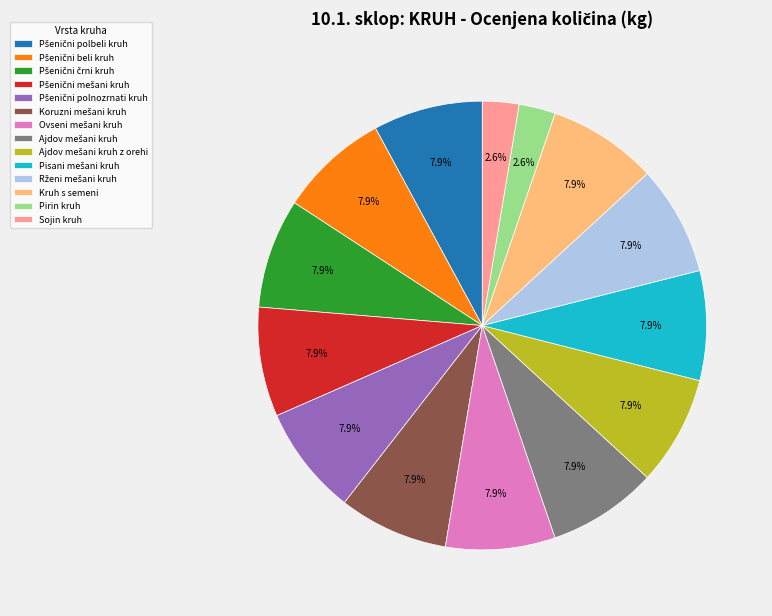

Is there a majority slice in this chart?

No